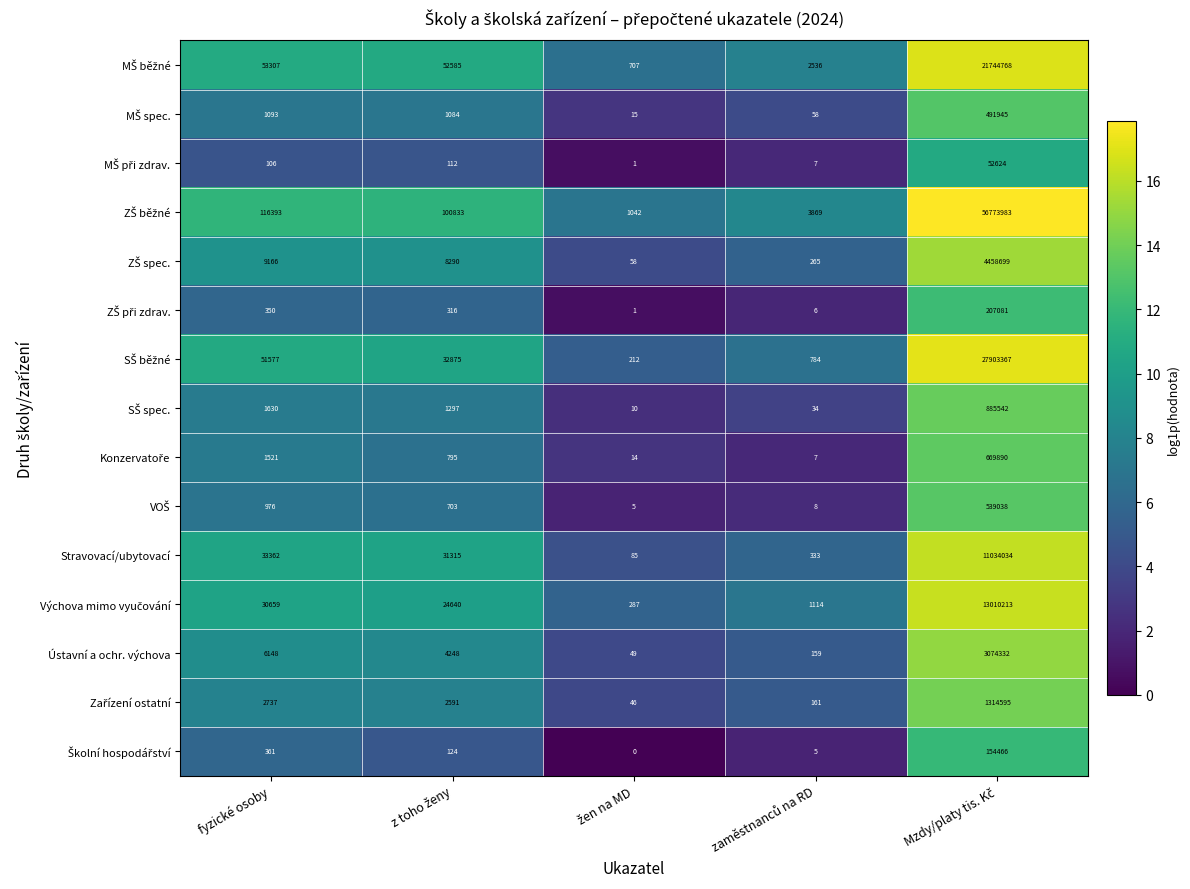

What is the maximum value shown in the chart?

56773983